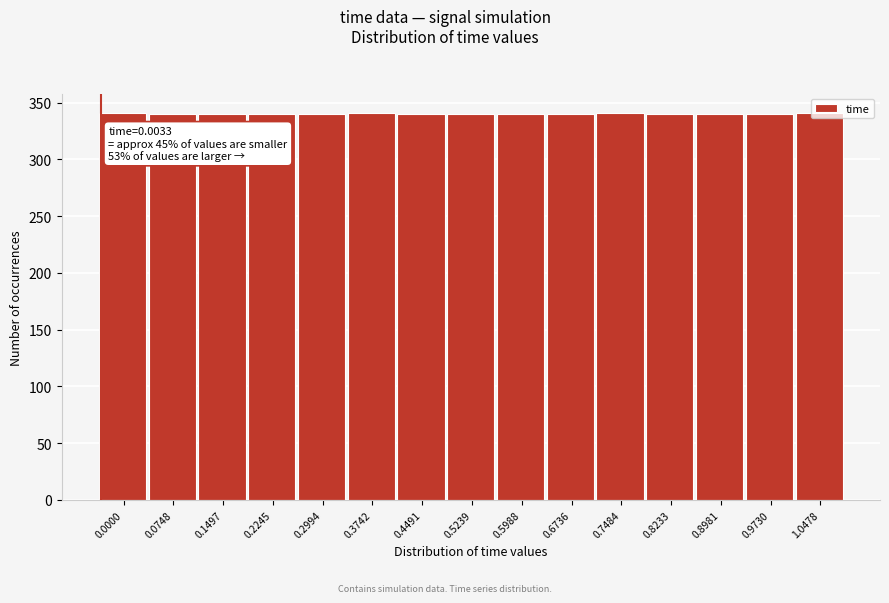

Is it true that the value at 0.6736 is 572?

False